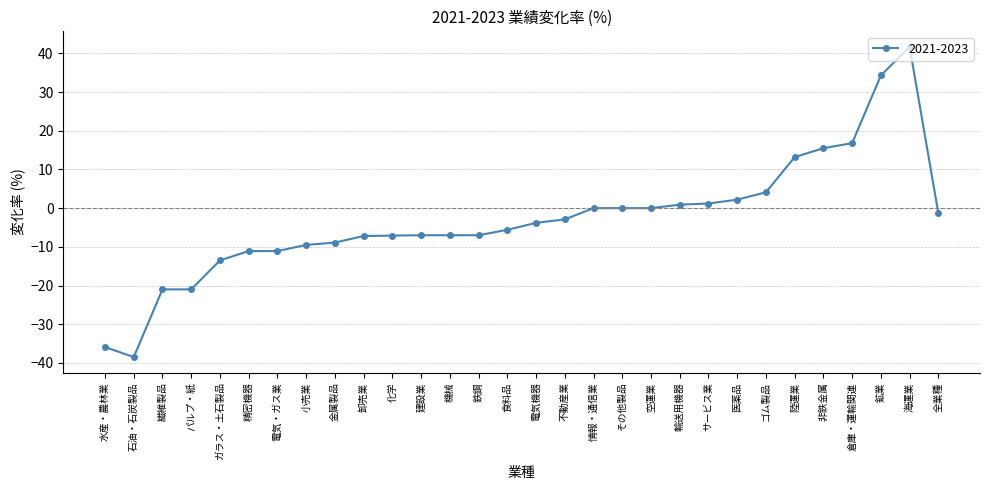

How many distinct data groups are displayed?

1